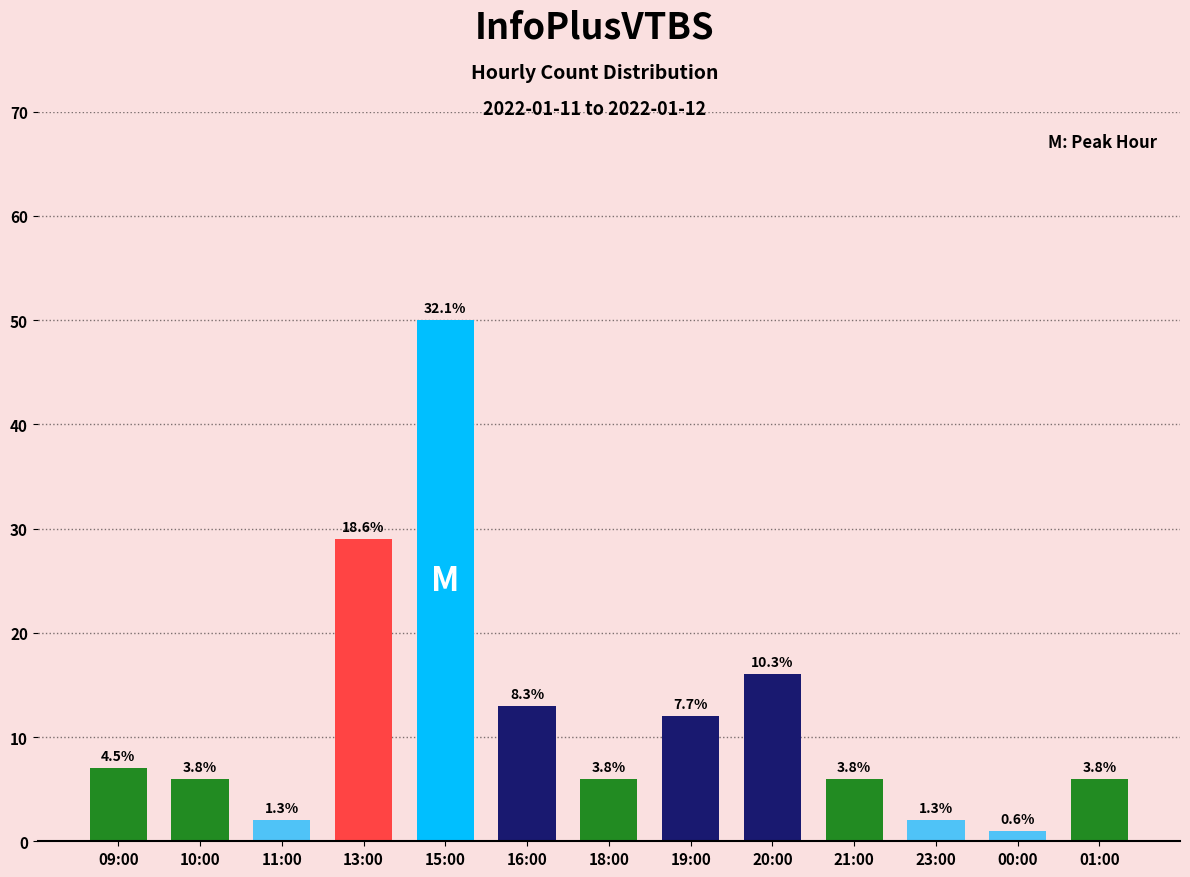

Does the chart contain stacked bars?

No